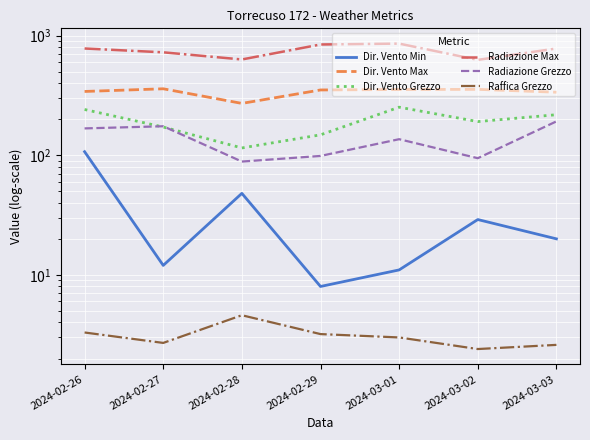

Which series has the largest range (max minus min)?

Radiazione Max